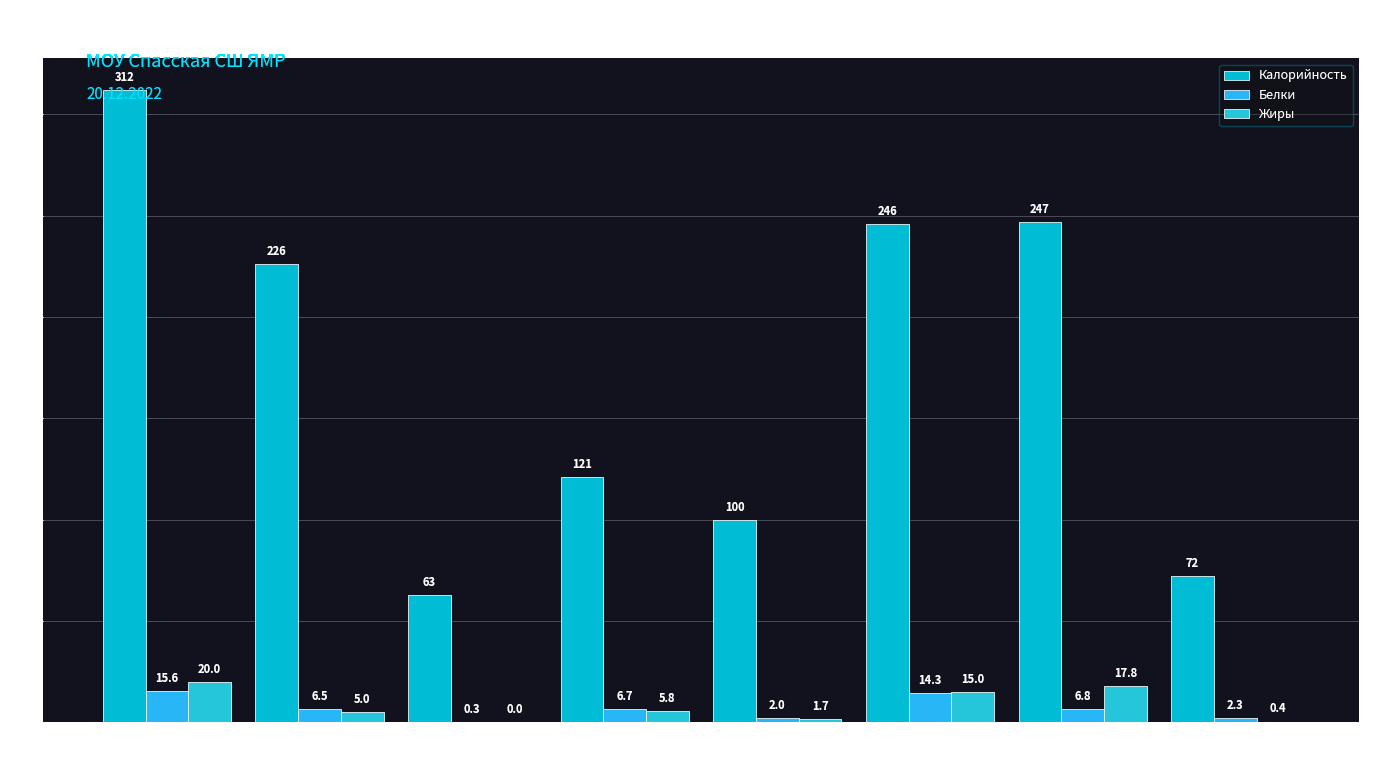

Is the value of Калорийность at Голень
отварное greater than the value of Жиры at Бутерброд
с сыром?

Yes